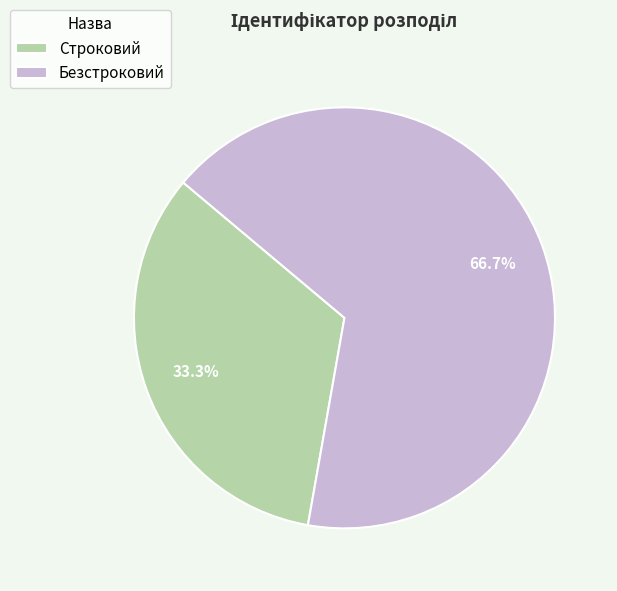

Is there any slice that represents more than half of the pie?

Yes